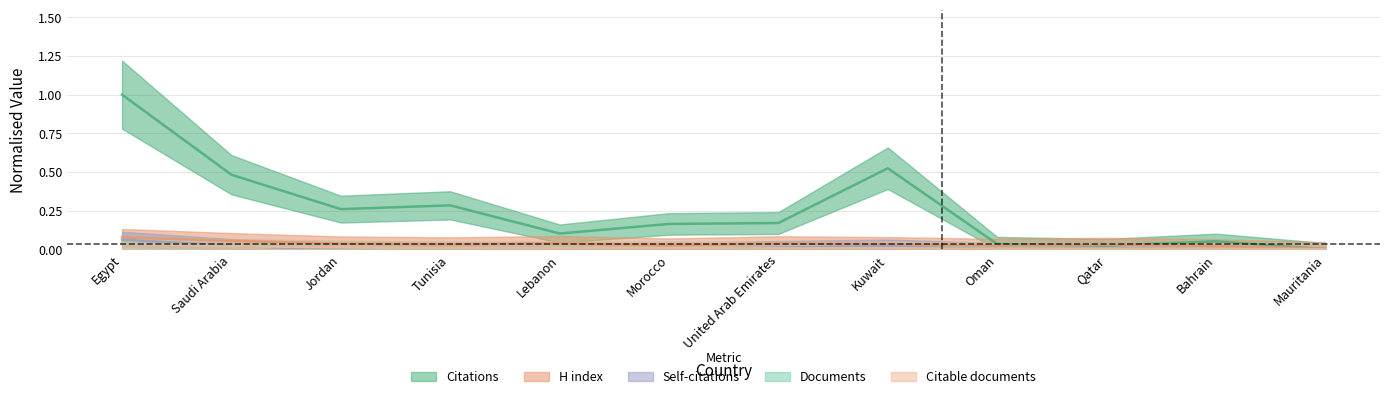

Between Egypt and Bahrain, which is larger?

Egypt